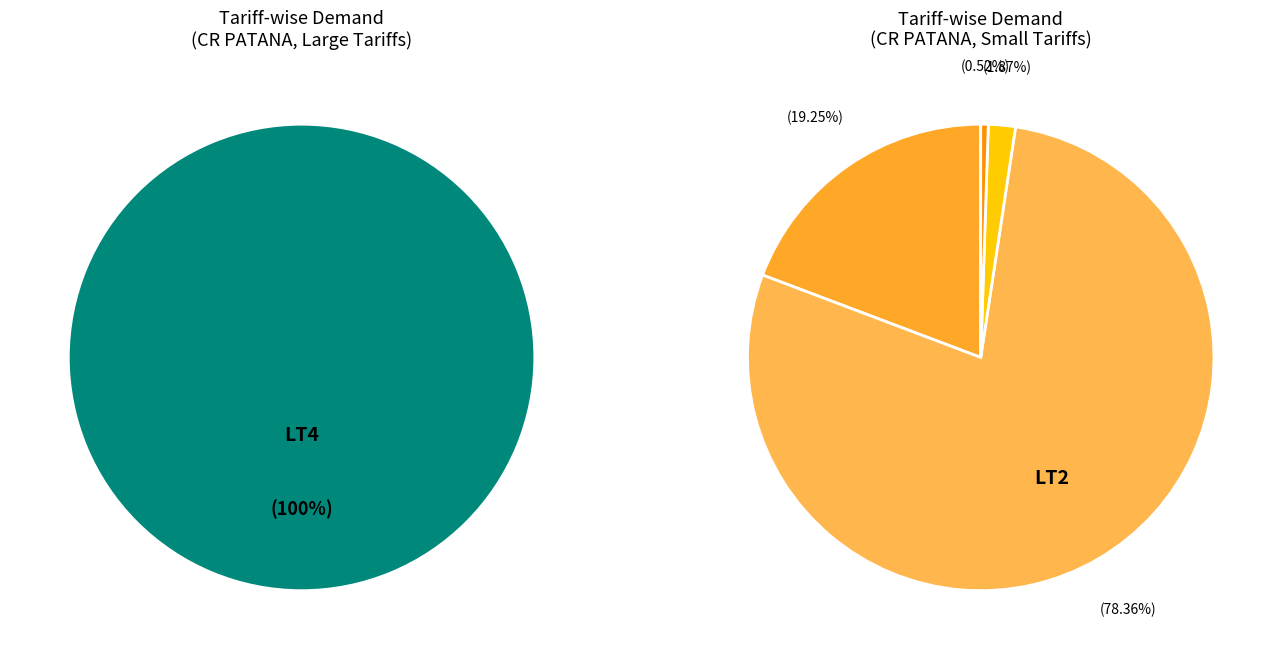

True or false: LT7 accounts for 1% of the total.

False